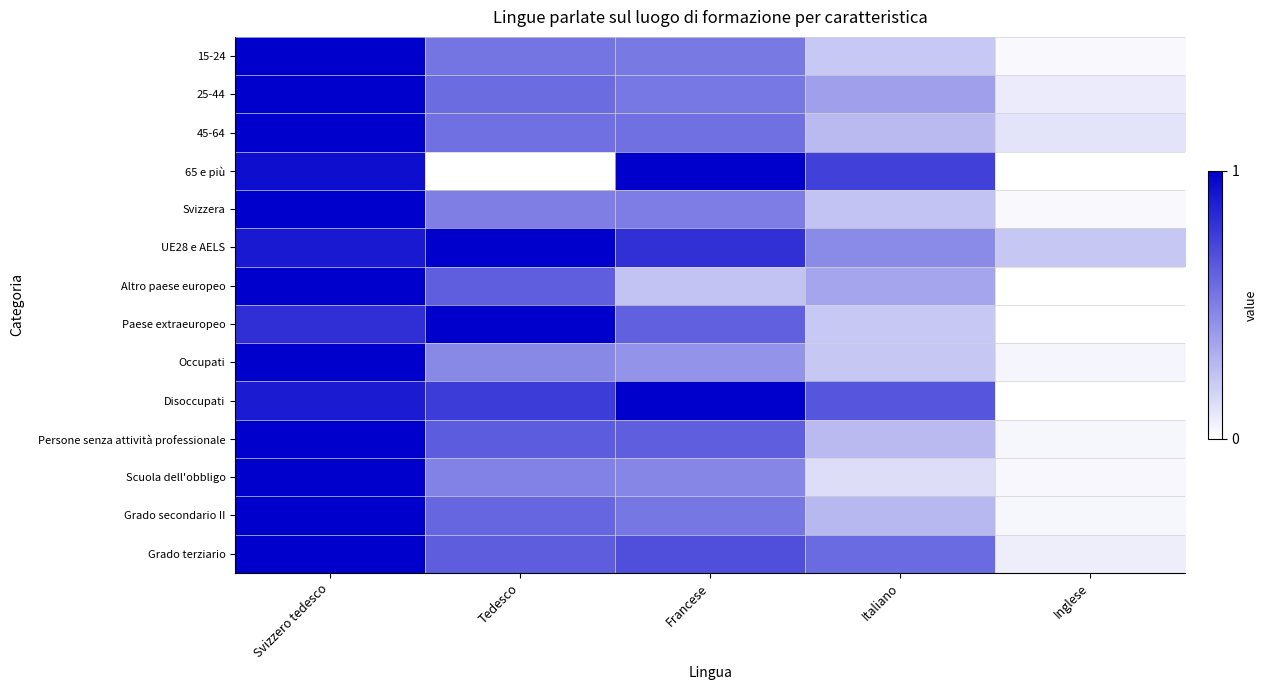

Reading left to right, what are all the values shown in this chart?

15-24: Svizzero tedesco=1.0	Tedesco=0.5	Francese=0.5	Italiano=0.2	Inglese=0.0
25-44: Svizzero tedesco=1.0	Tedesco=0.6	Francese=0.5	Italiano=0.4	Inglese=0.1
45-64: Svizzero tedesco=1.0	Tedesco=0.6	Francese=0.6	Italiano=0.3	Inglese=0.1
65 e più: Svizzero tedesco=0.9	Tedesco=0.0	Francese=1.0	Italiano=0.7	Inglese=0.0
Svizzera: Svizzero tedesco=1.0	Tedesco=0.5	Francese=0.5	Italiano=0.2	Inglese=0.0
UE28 e AELS: Svizzero tedesco=0.9	Tedesco=1.0	Francese=0.8	Italiano=0.5	Inglese=0.2
Altro paese europeo: Svizzero tedesco=1.0	Tedesco=0.6	Francese=0.2	Italiano=0.4	Inglese=0.0
Paese extraeuropeo: Svizzero tedesco=0.8	Tedesco=1.0	Francese=0.6	Italiano=0.2	Inglese=0.0
Occupati: Svizzero tedesco=1.0	Tedesco=0.5	Francese=0.4	Italiano=0.2	Inglese=0.0
Disoccupati: Svizzero tedesco=0.9	Tedesco=0.8	Francese=1.0	Italiano=0.7	Inglese=0.0
Persone senza attività professionale: Svizzero tedesco=1.0	Tedesco=0.6	Francese=0.6	Italiano=0.3	Inglese=0.0
Scuola dell'obbligo: Svizzero tedesco=1.0	Tedesco=0.5	Francese=0.5	Italiano=0.1	Inglese=0.0
Grado secondario II: Svizzero tedesco=1.0	Tedesco=0.6	Francese=0.5	Italiano=0.3	Inglese=0.0
Grado terziario: Svizzero tedesco=1.0	Tedesco=0.6	Francese=0.7	Italiano=0.6	Inglese=0.1